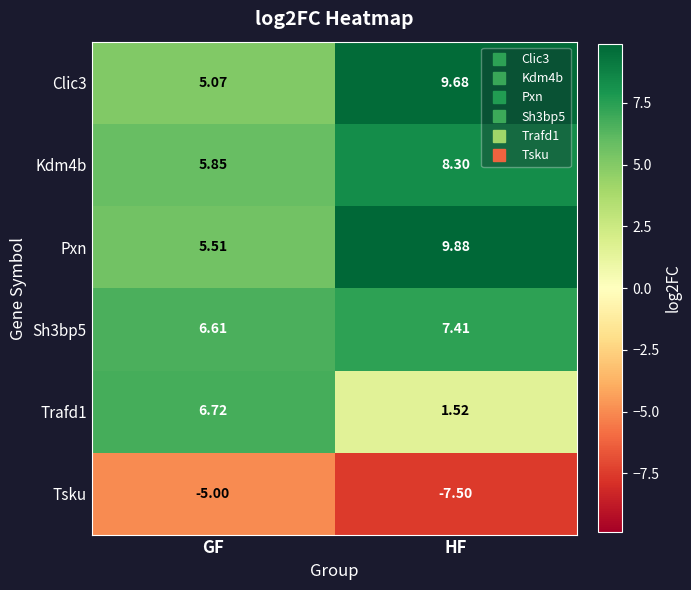

Where does the Pxn series first go above 9?

HF